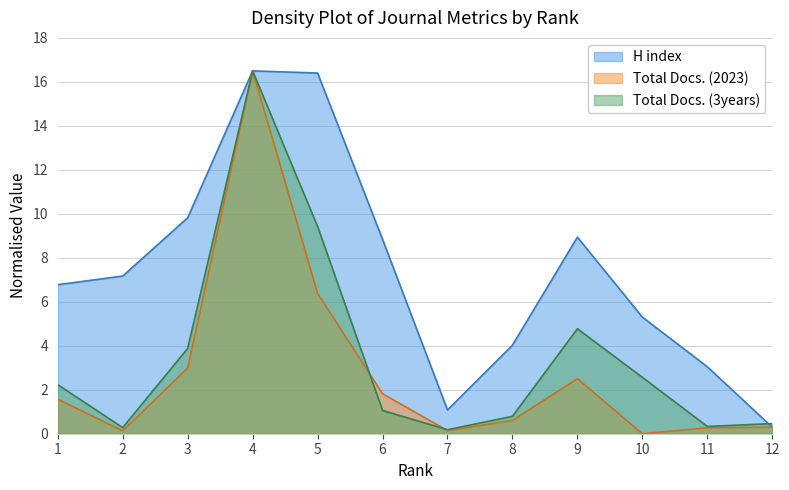

Where is the first local minimum for Total Docs. (2023)?

2